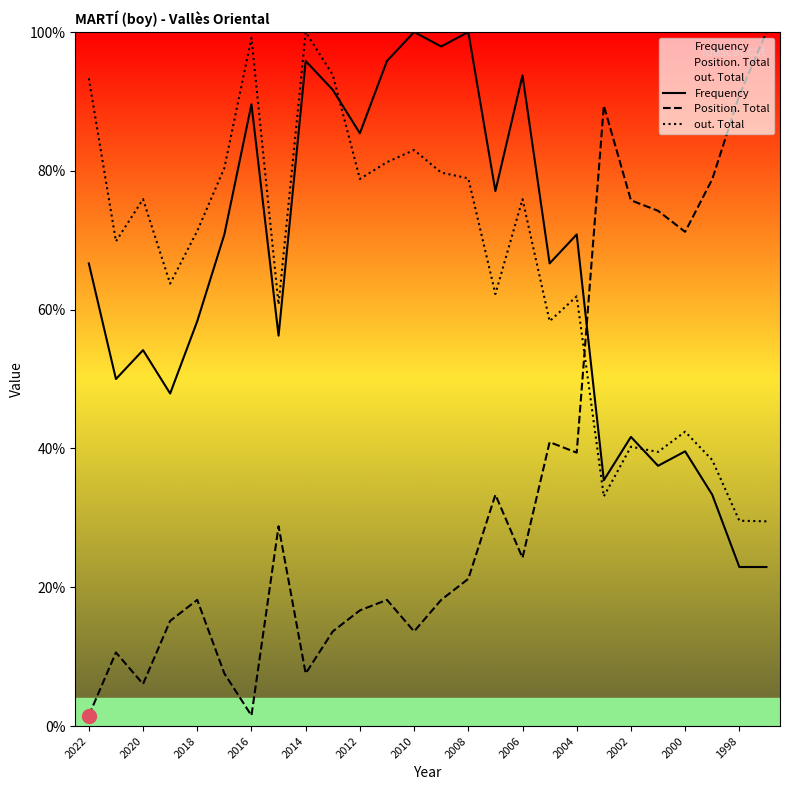

How many lines are shown in the chart?

3